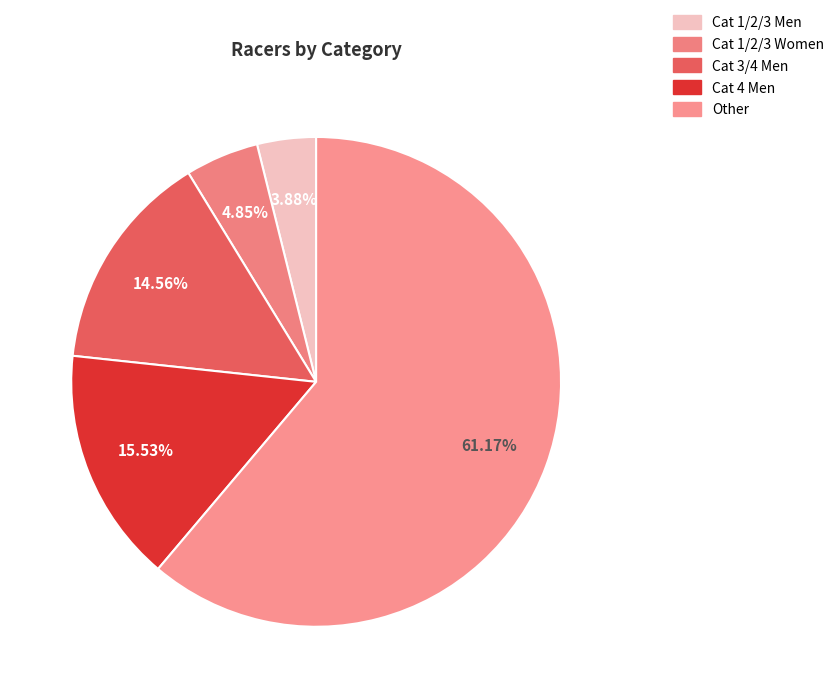

To the nearest percent, what is the average slice percentage?

20%